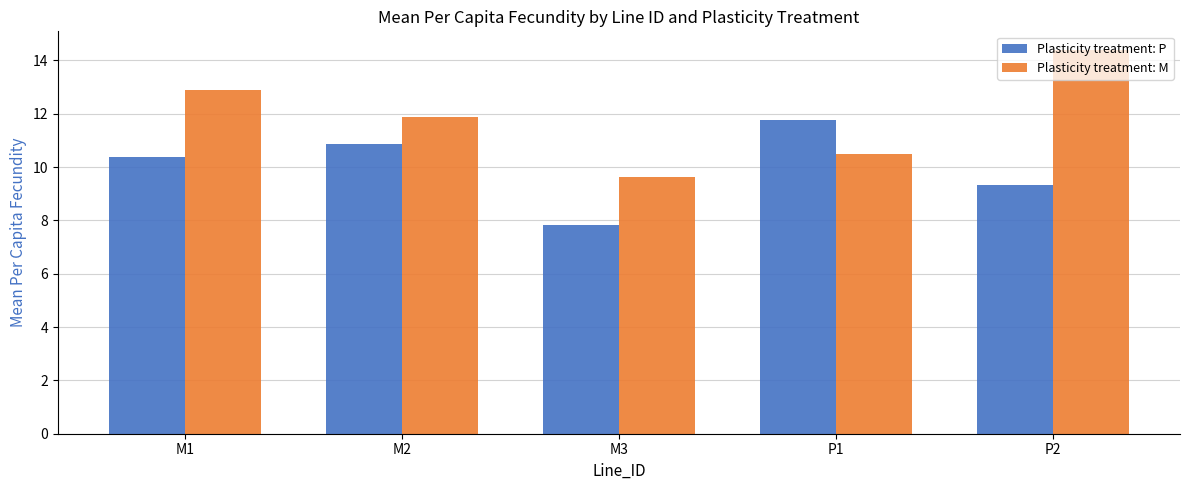

Reading left to right, list all the values displayed in this chart.

Plasticity treatment: P: 10.4	10.9	7.8	11.8	9.3
Plasticity treatment: M: 12.9	11.9	9.6	10.5	14.4